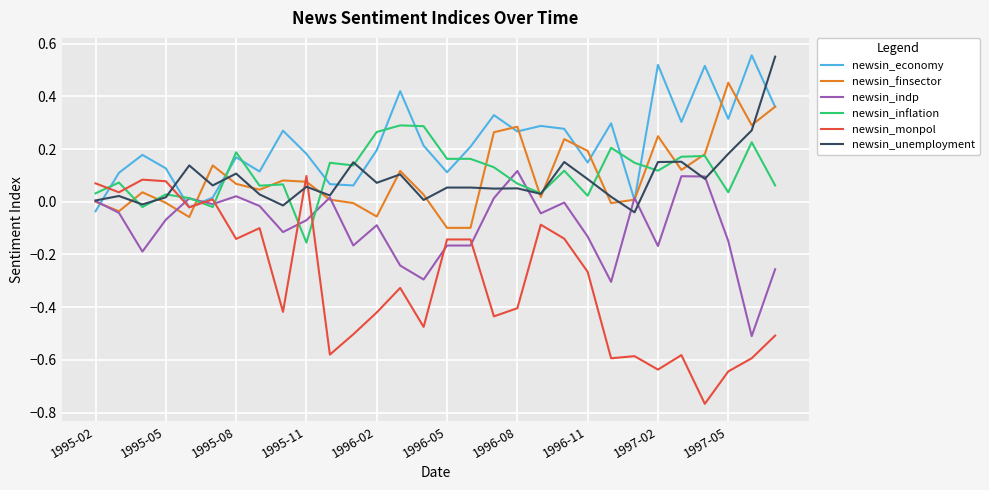

True or false: newsin_monpol and newsin_inflation cross at least once.

True